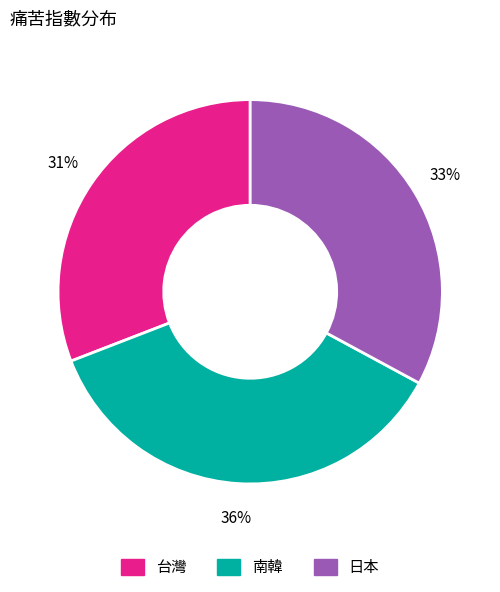

The 台灣 slice represents 42% of the pie. True or false?

False